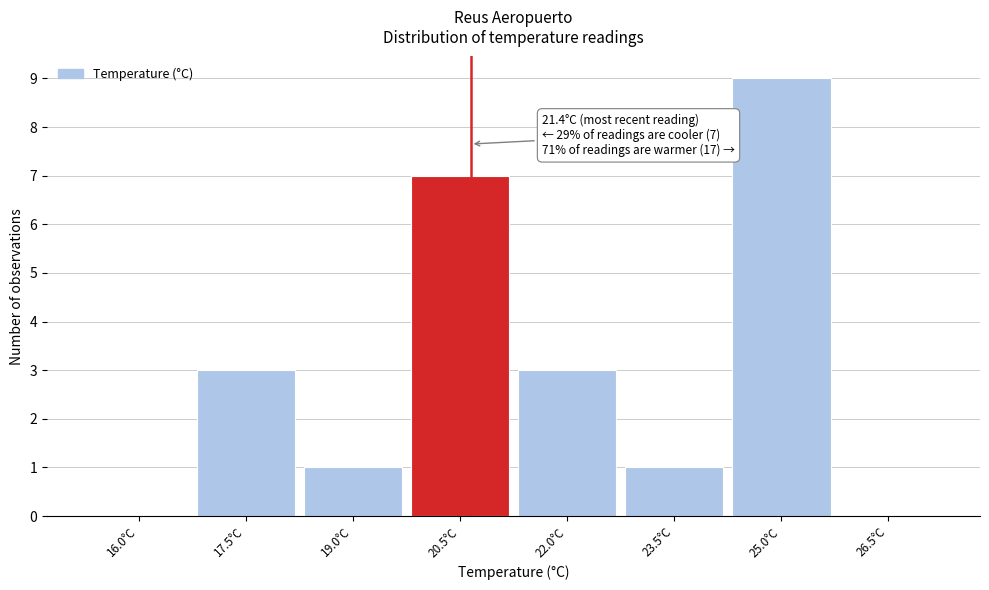

Reading right to left, list all the values displayed in this chart.

26.5°C=0	25.0°C=9	23.5°C=1	22.0°C=3	20.5°C=7	19.0°C=1	17.5°C=3	16.0°C=0